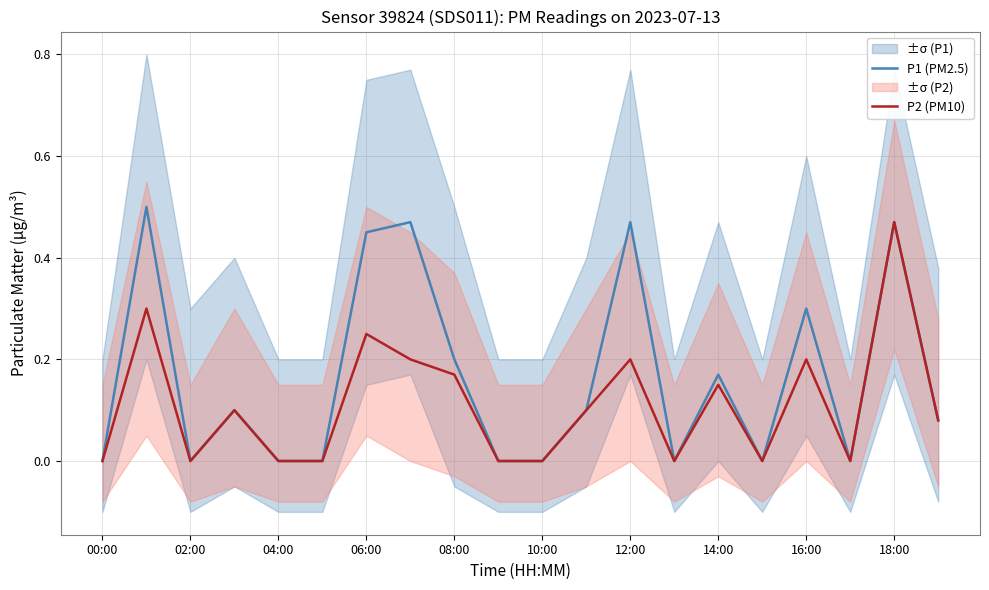

How many lines are shown in the chart?

2